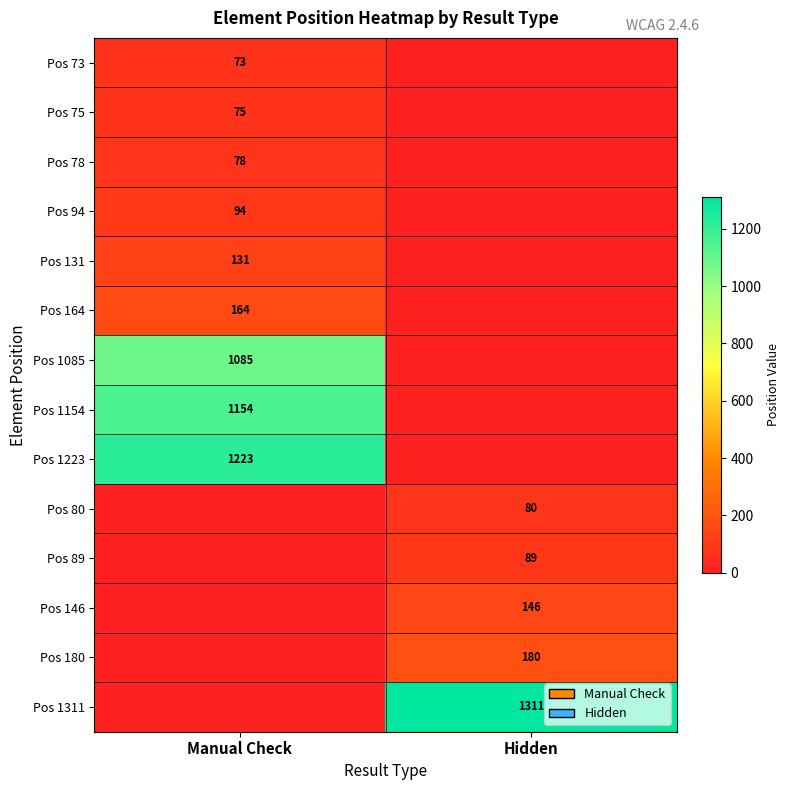

At which category is the sum across all series the highest?

Manual Check